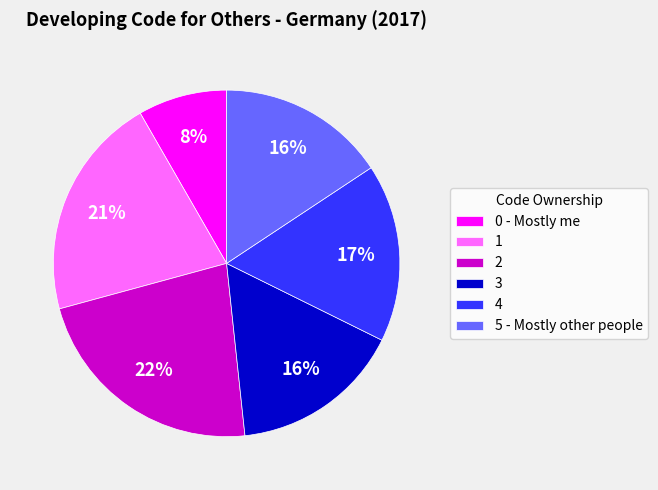

How many slices are in this pie chart?

6